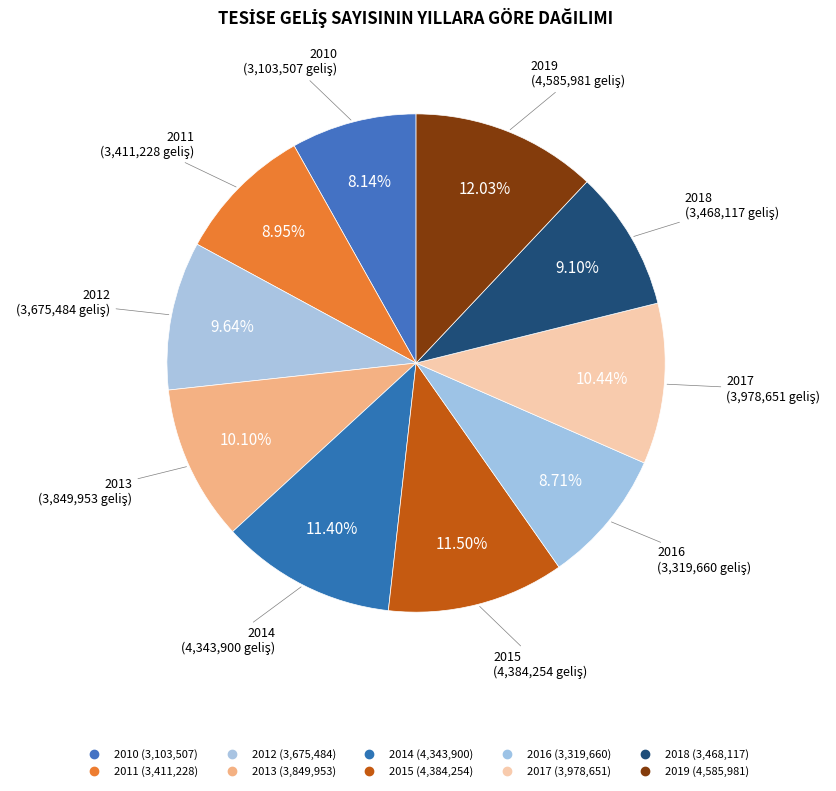

Rank the categories by value from lowest to highest.

2010, 2016, 2011, 2018, 2012, 2013, 2017, 2014, 2015, 2019